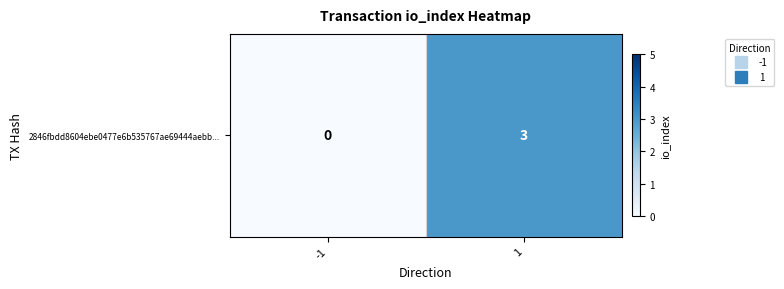

Is it true that the value at 1 is 4?

False